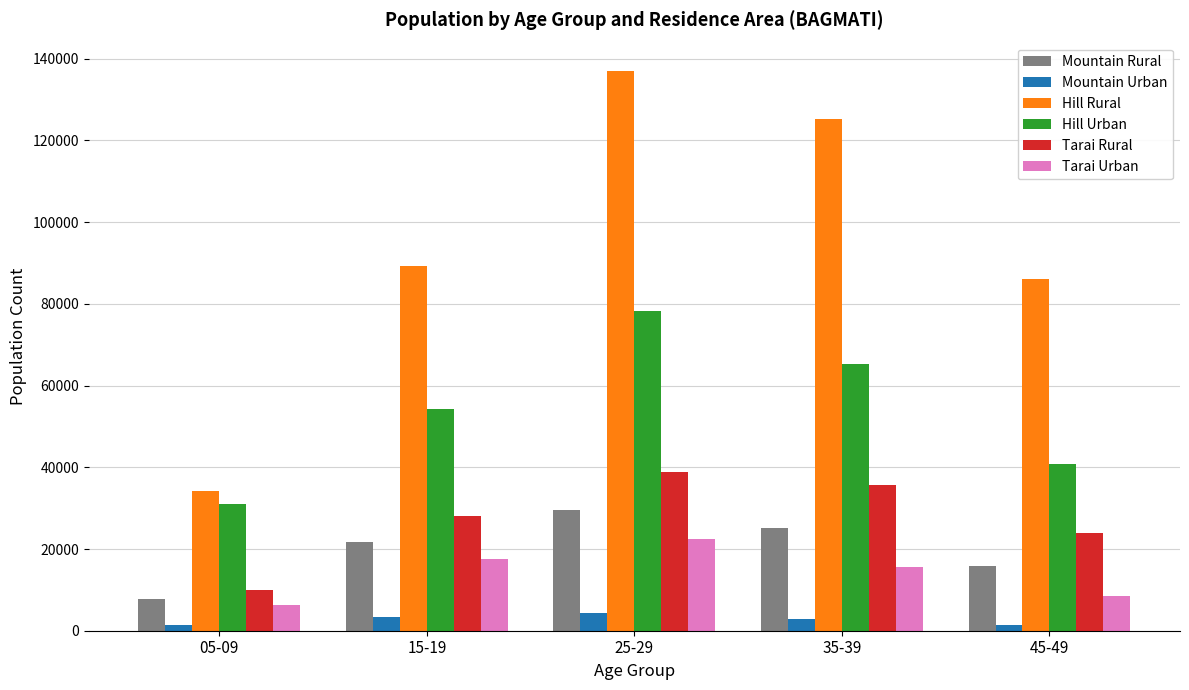

The value of Hill Urban at 15-19 is 54349. True or false?

True